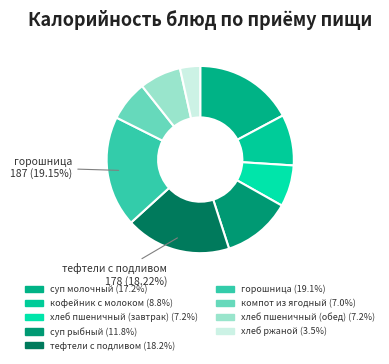

Is there a majority slice in this chart?

No